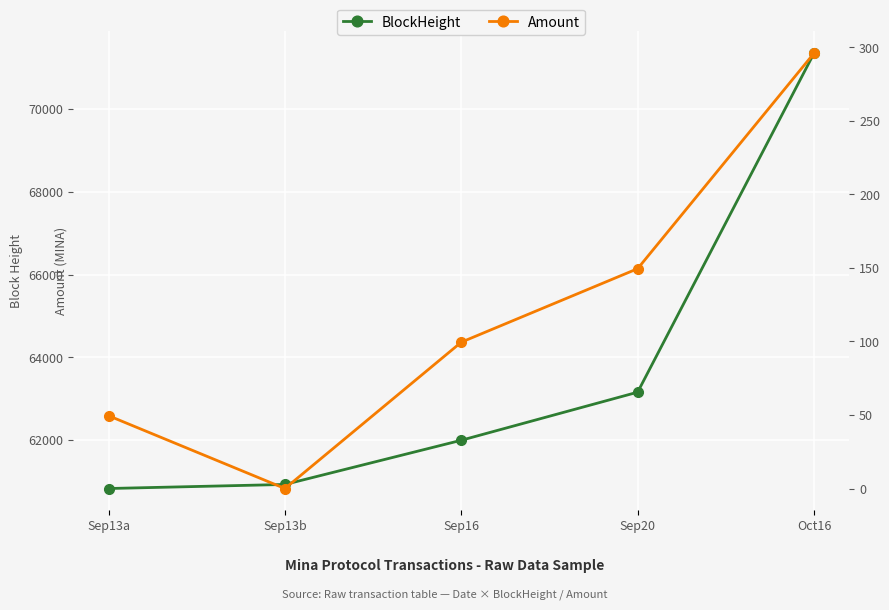

What is the label of the 4th point from the right?

Sep13b